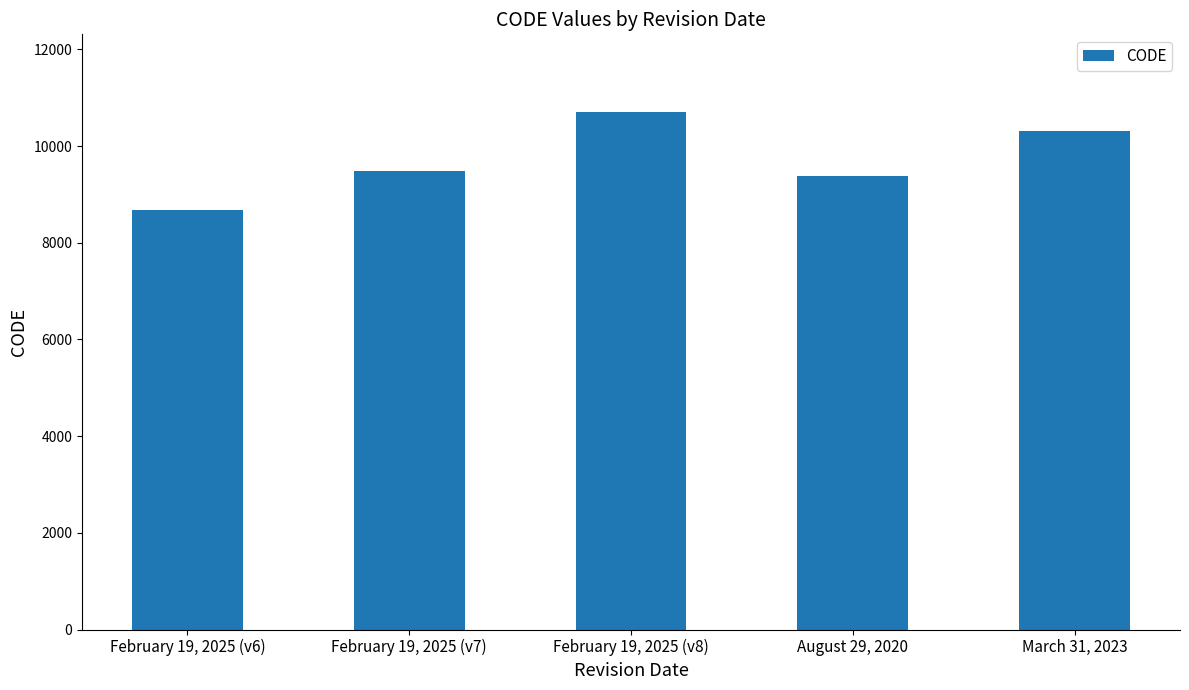

The value at February 19, 2025 (v8) is 6912. True or false?

False